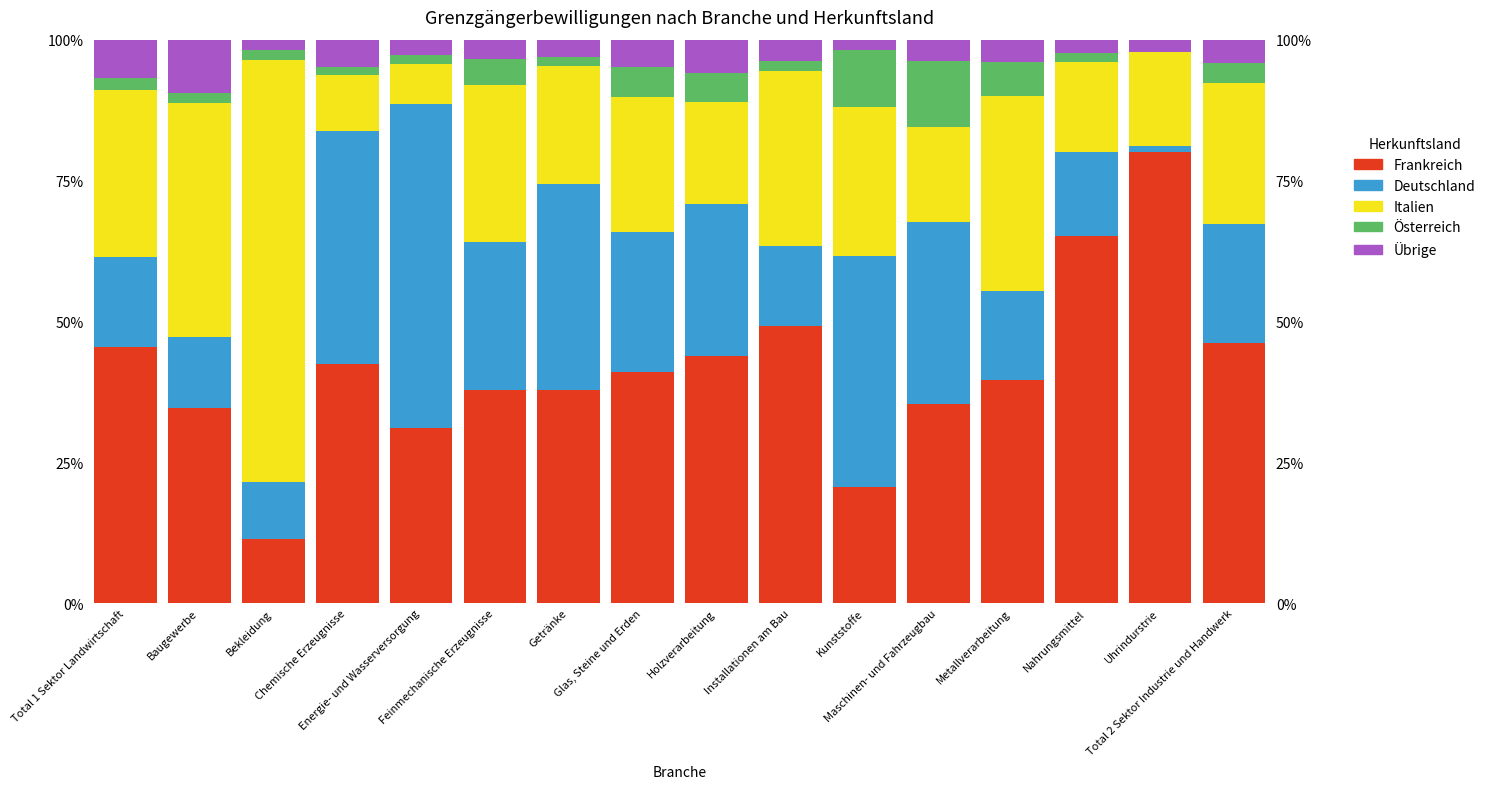

How many series are shown in this chart?

5